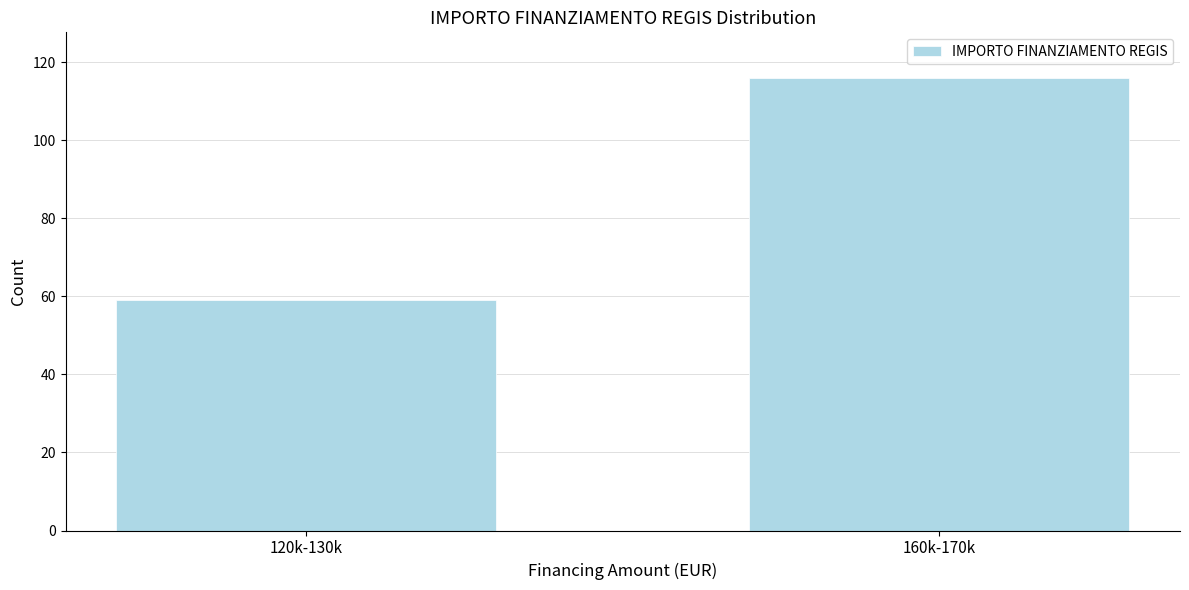

Reading left to right, extract all data points from this chart.

120k-130k=59	160k-170k=116